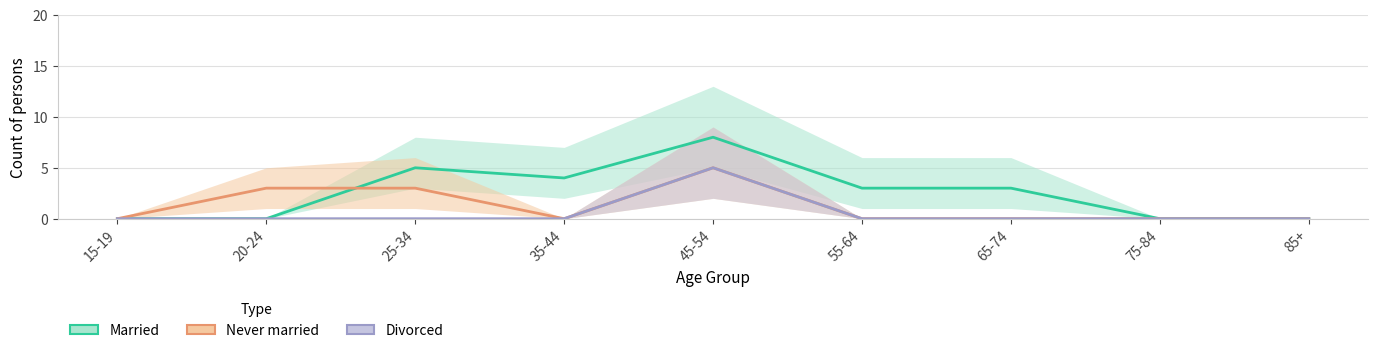

What is the label of the 2nd point from the right?

75-84